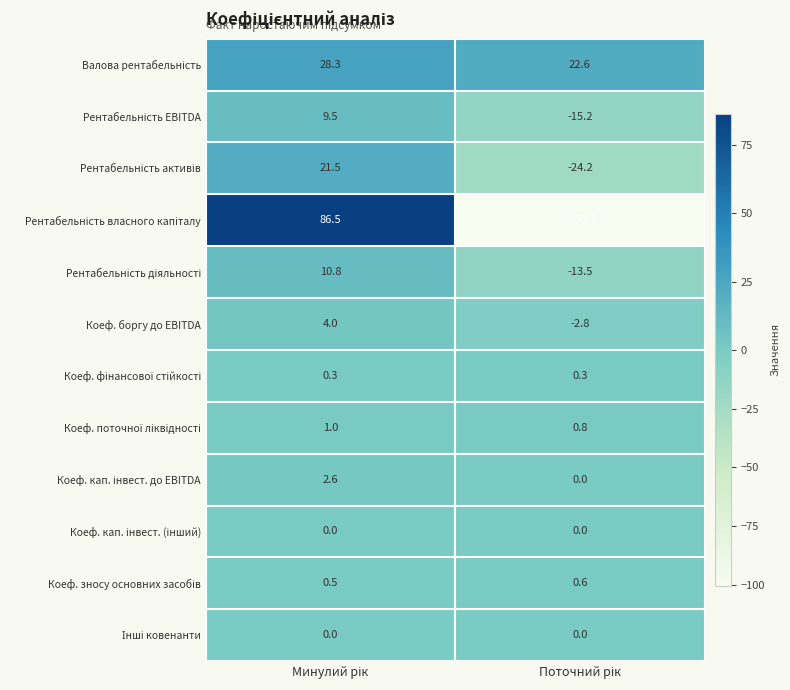

What is the lowest value of the Коеф. боргу до EBITDA series?

-2.8